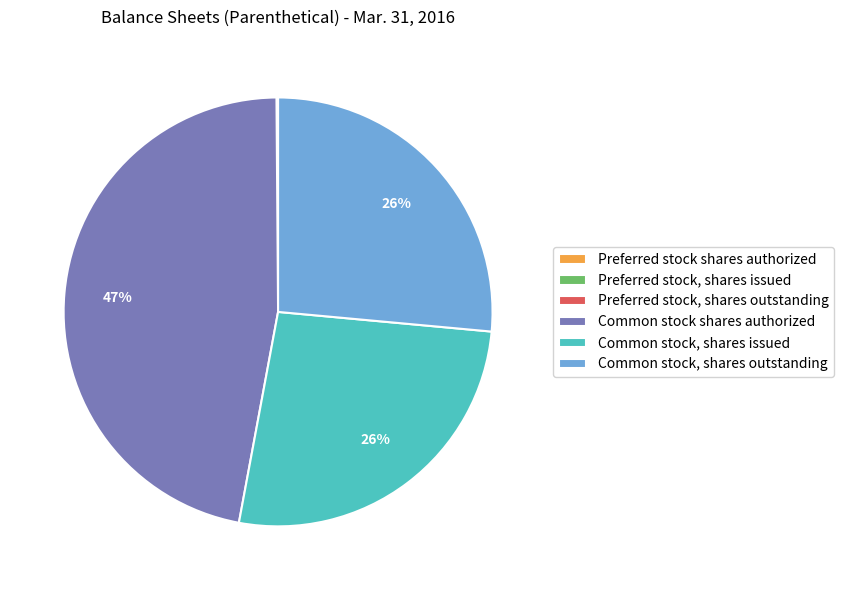

Between Common stock shares authorized and Common stock, shares outstanding, which is larger?

Common stock shares authorized